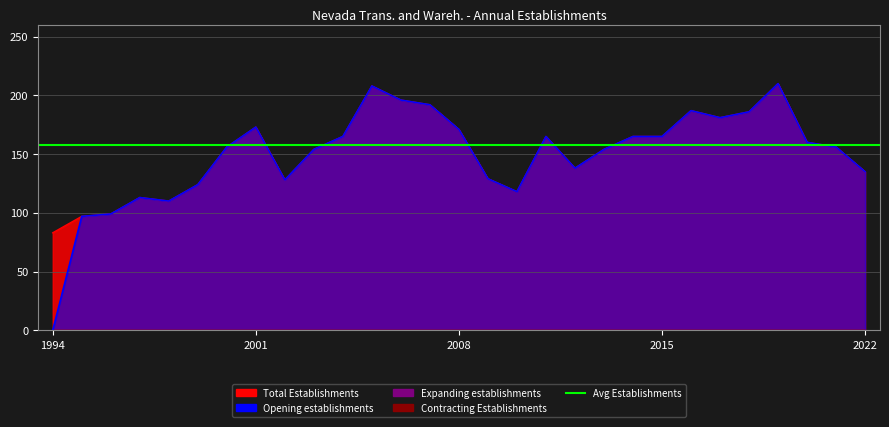

What is the value of the Opening establishments point at the 7th from the left?

156